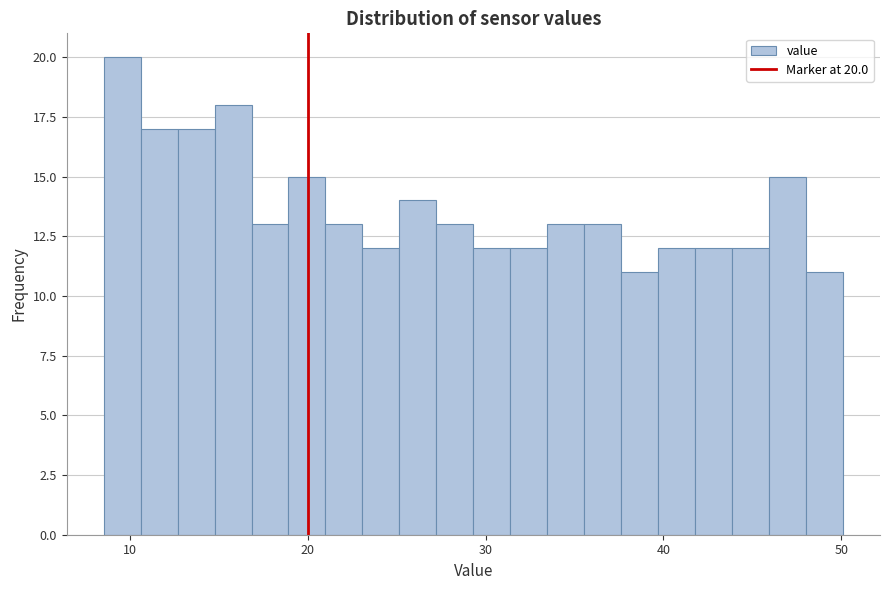

Around what value on the x-axis is the tallest bar? Give the approximate position of its centre, as read against the axis.

10